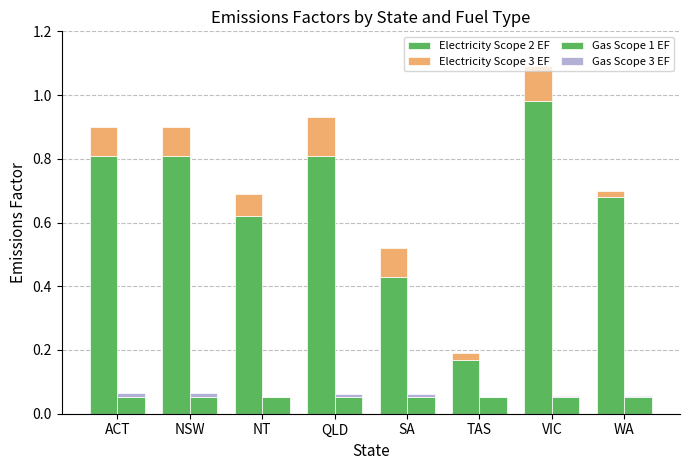

How many groups of bars are there?

8